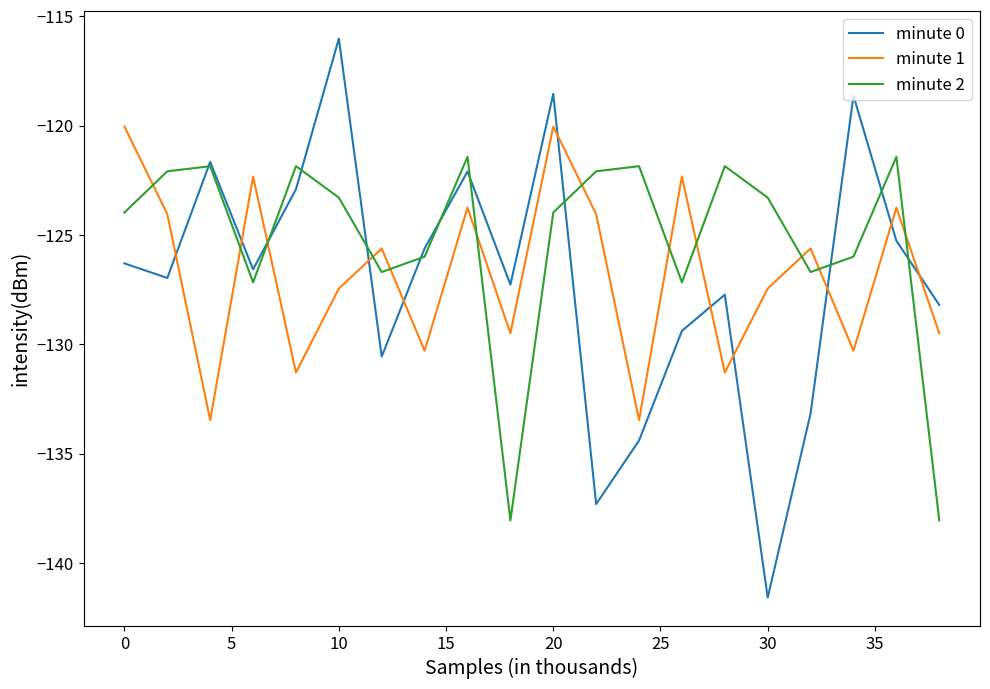

List the series in order of their peak value, highest first.

minute 0, minute 1, minute 2